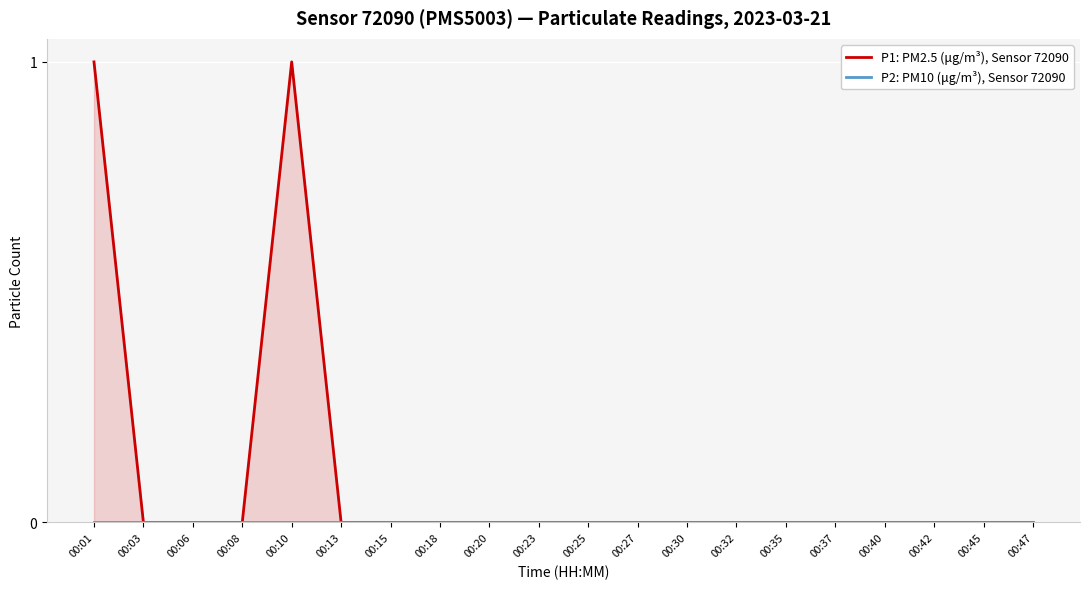

Which series has the largest total across all categories?

P1: PM2.5 (μg/m³), Sensor 72090